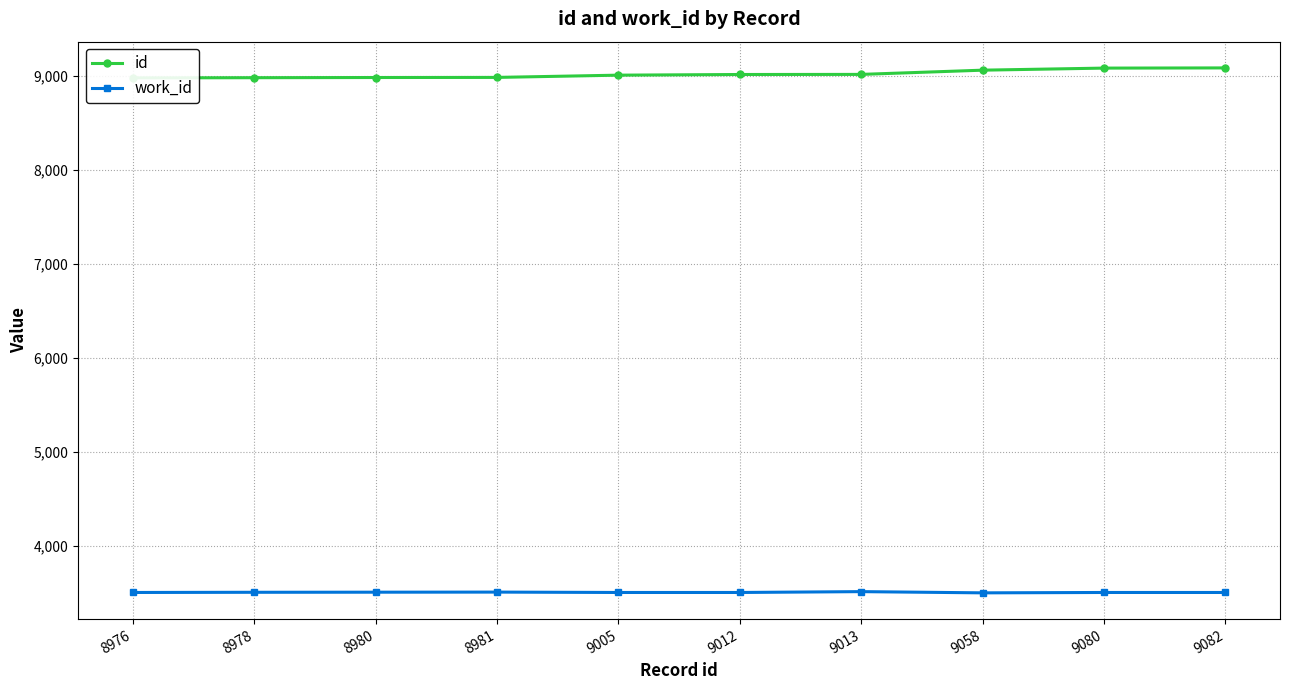

What is the difference between the work_id values at 9058 and 9012?

4